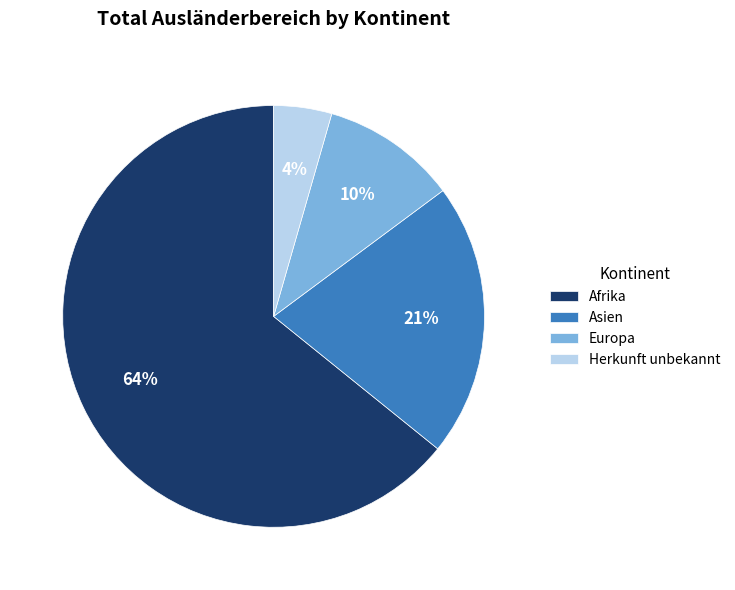

What is the majority slice?

Afrika